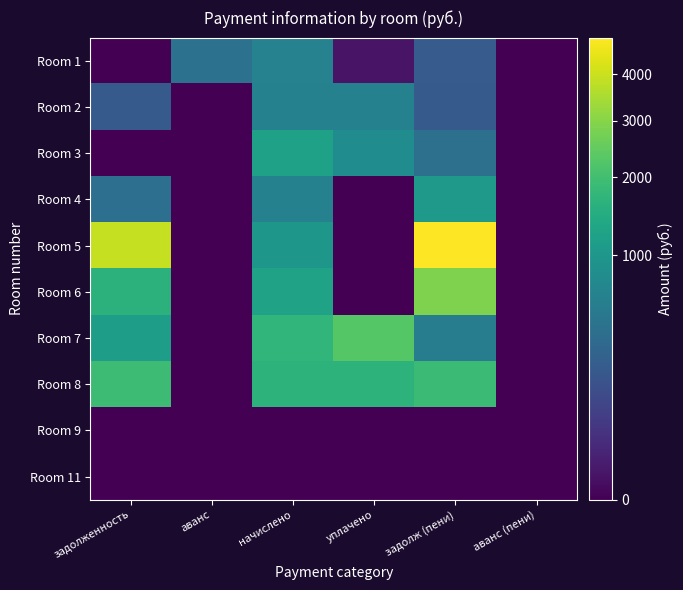

Reading left to right, what are all the values shown in this chart?

Room 1: задолженность=0.0	аванс=426.1	начислено=643.5	уплачено=3.0	задолж (пени)=214.5	аванс (пени)=0.0
Room 2: задолженность=210.6	аванс=0.0	начислено=631.8	уплачено=631.8	задолж (пени)=210.6	аванс (пени)=0.0
Room 3: задолженность=0.0	аванс=0.0	начислено=1228.5	уплачено=819.0	задолж (пени)=409.5	аванс (пени)=0.0
Room 4: задолженность=401.4	аванс=0.0	начислено=631.8	уплачено=0.0	задолж (пени)=1033.2	аванс (пени)=0.0
Room 5: задолженность=3920.3	аванс=0.0	начислено=1000.4	уплачено=0.0	задолж (пени)=4920.6	аванс (пени)=0.0
Room 6: задолженность=1633.7	аванс=0.0	начислено=1230.5	уплачено=0.0	задолж (пени)=2864.1	аванс (пени)=0.0
Room 7: задолженность=1144.7	аванс=0.0	начислено=1723.8	уплачено=2303.1	задолж (пени)=565.4	аванс (пени)=0.0
Room 8: задолженность=1906.0	аванс=0.0	начислено=1655.5	уплачено=1663.7	задолж (пени)=1897.8	аванс (пени)=0.0
Room 9: задолженность=0.0	аванс=0.0	начислено=0.0	уплачено=0.0	задолж (пени)=0.0	аванс (пени)=0.0
Room 11: задолженность=0.0	аванс=0.0	начислено=0.0	уплачено=0.0	задолж (пени)=0.0	аванс (пени)=0.0